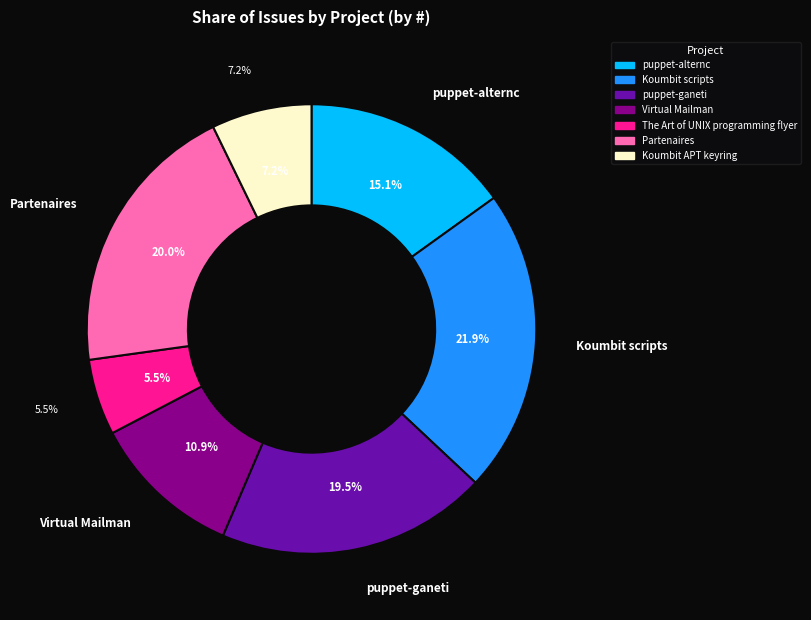

To the nearest percent, what is the average slice percentage?

14%